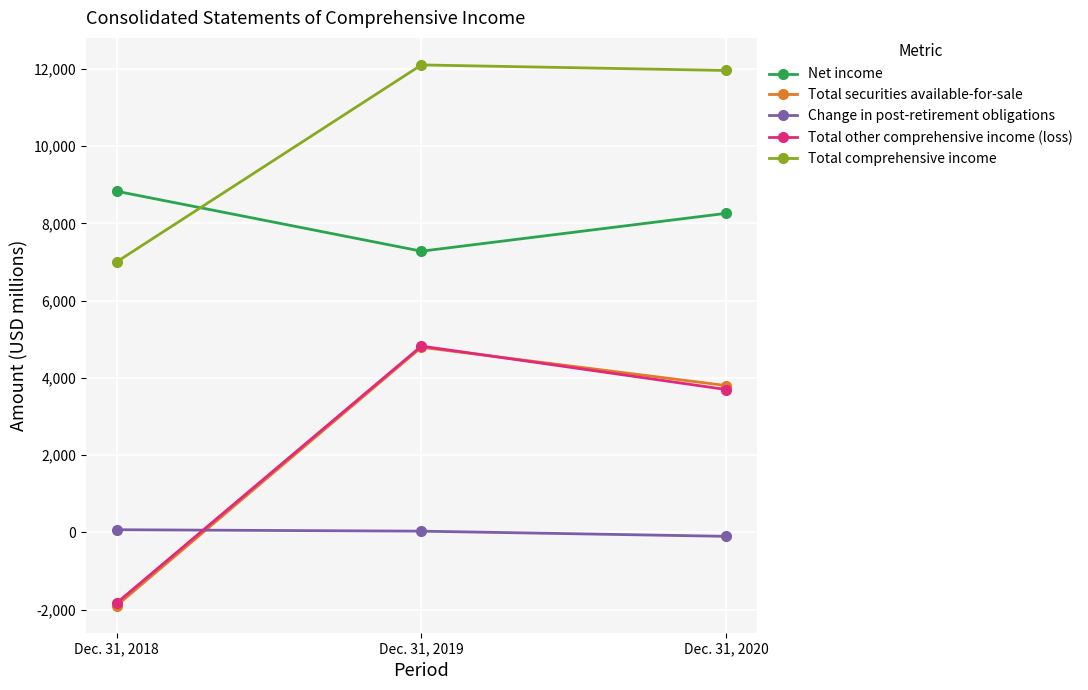

What is the value of the Net income point at the 1st from the left?

8835